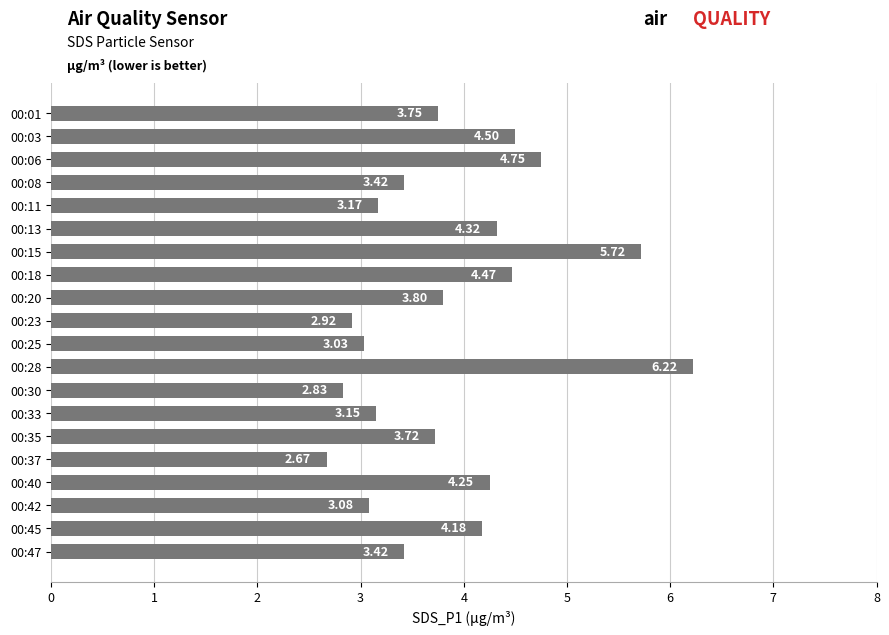

At which category does the chart reach its minimum across all series?

00:37